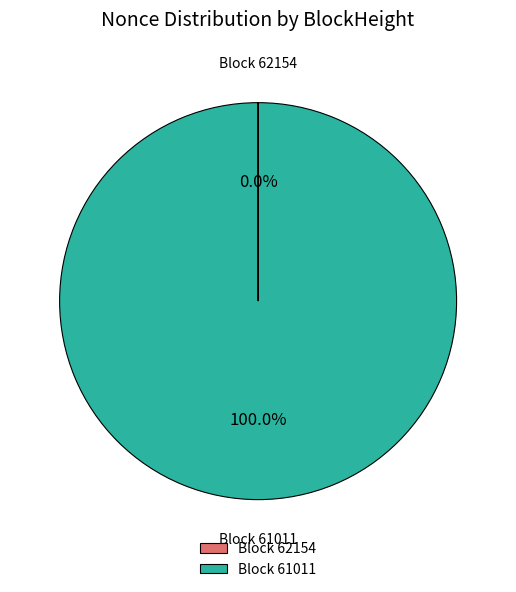

Which slice represents more than half of the pie?

Block 61011